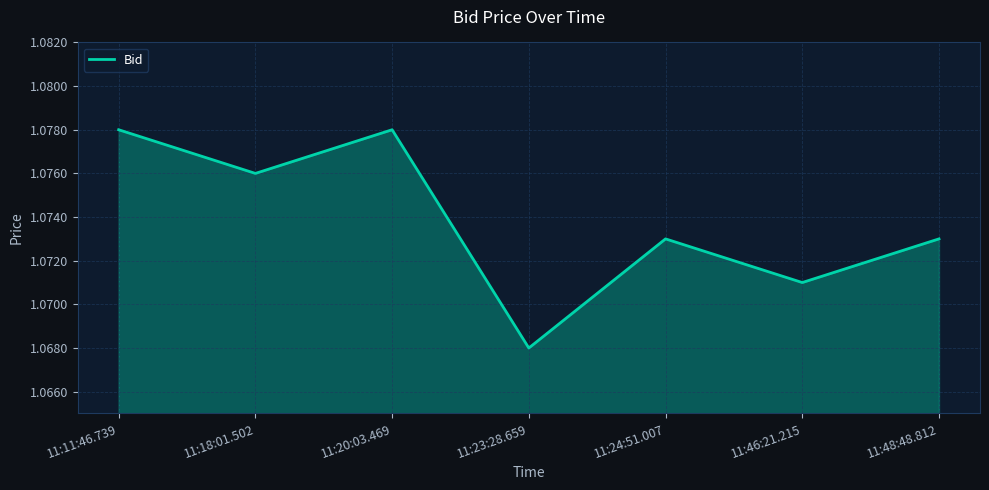

What is the sum of the values at 11:11:46.739 and 11:23:28.659?

2.1